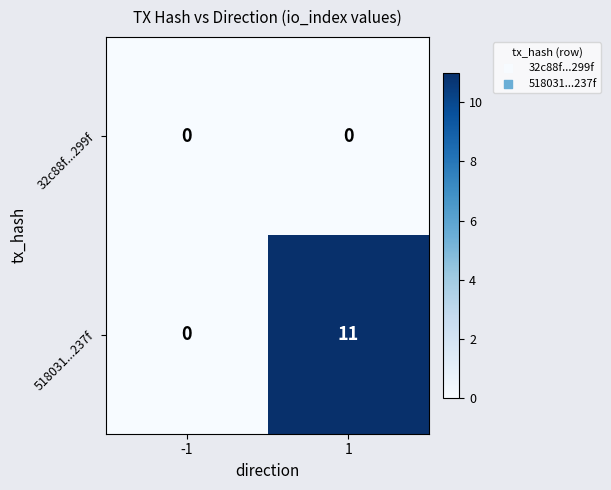

Which series has the largest total across all categories?

518031...237f